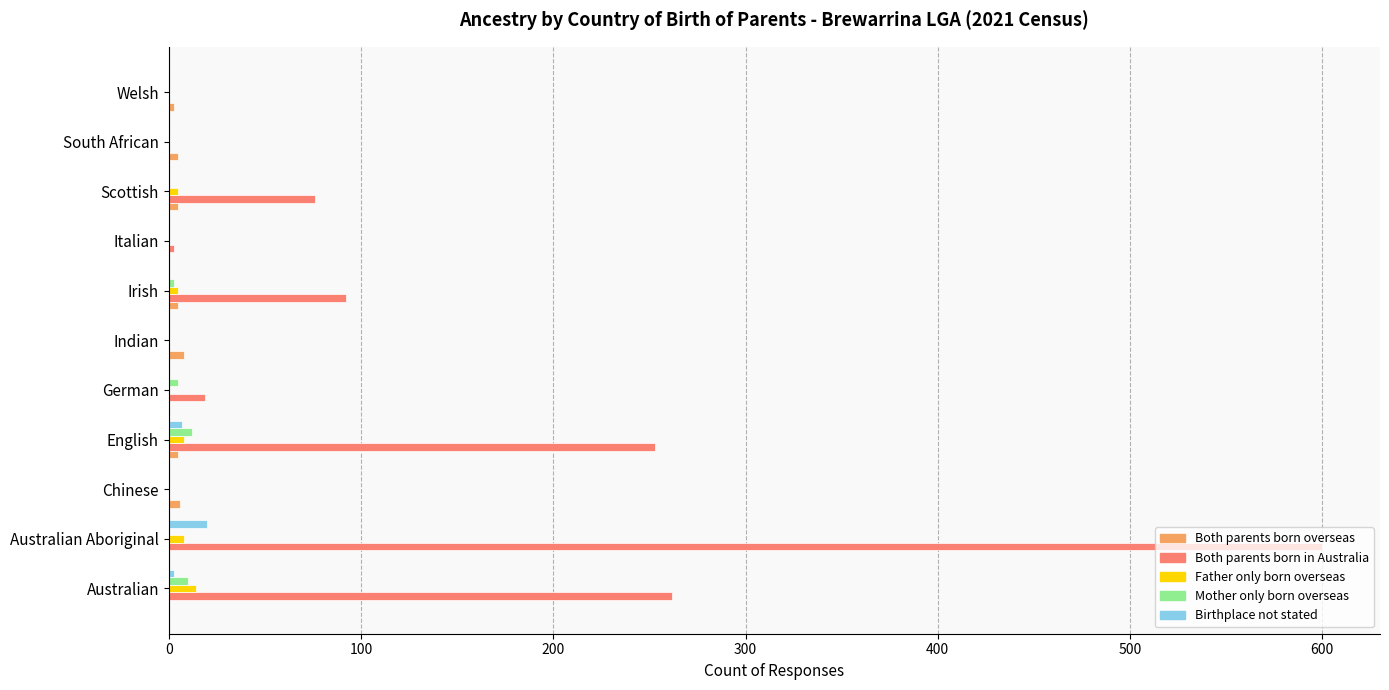

What is the sum of all Both parents born in Australia values?

1305